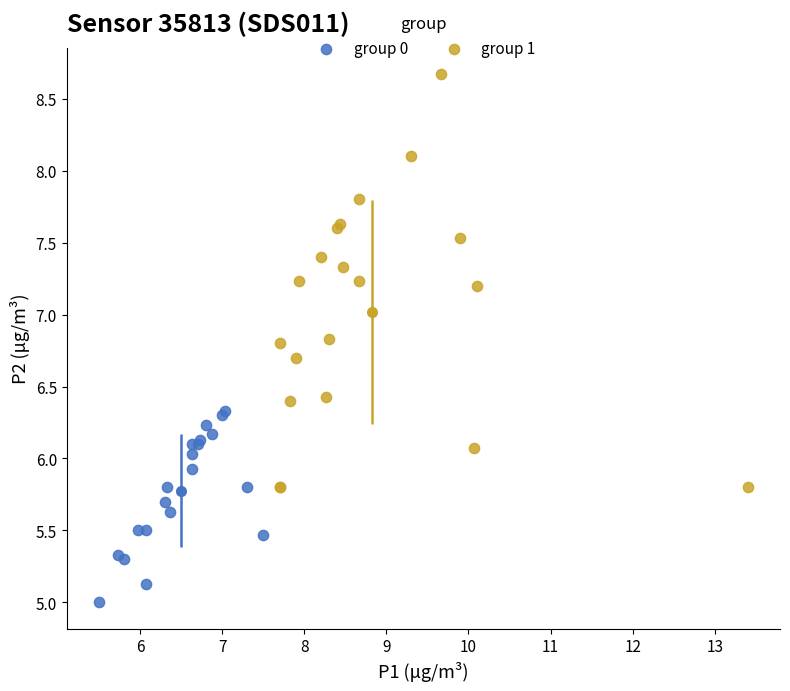

Which series contains the lowest Y value?

group 0